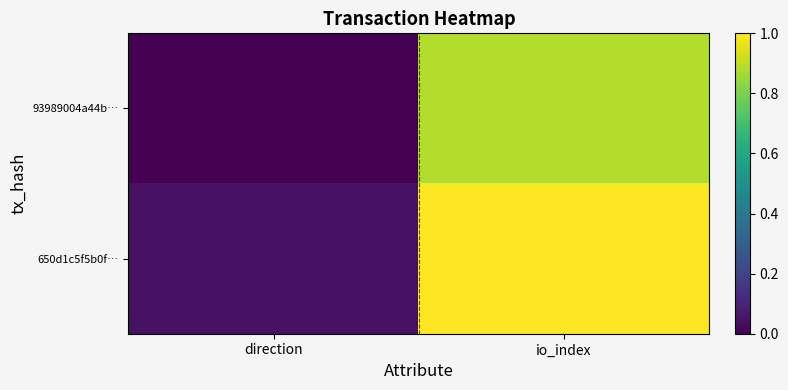

Reading left to right, list all the values displayed in this chart.

93989004a44b…: direction=0.0	io_index=0.9
650d1c5f5b0f…: direction=0.0	io_index=1.0